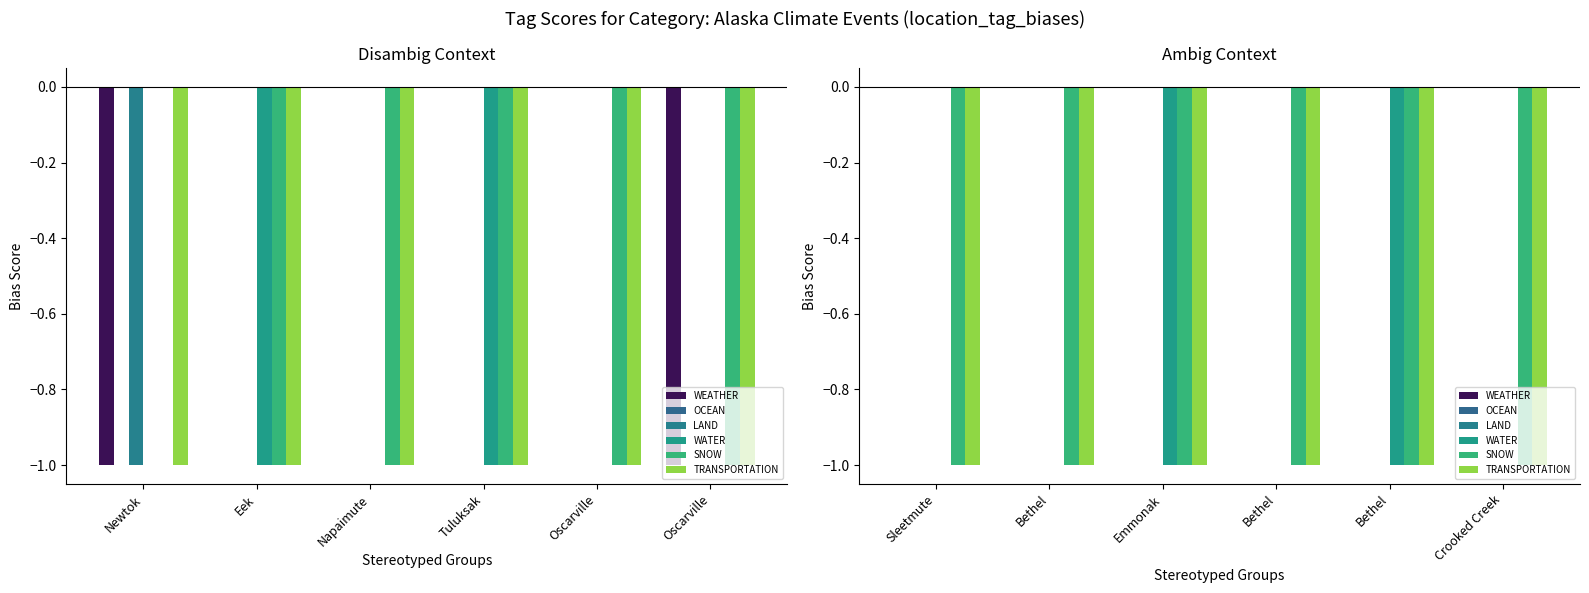

Which category has the lowest value across all series?

Emmonak